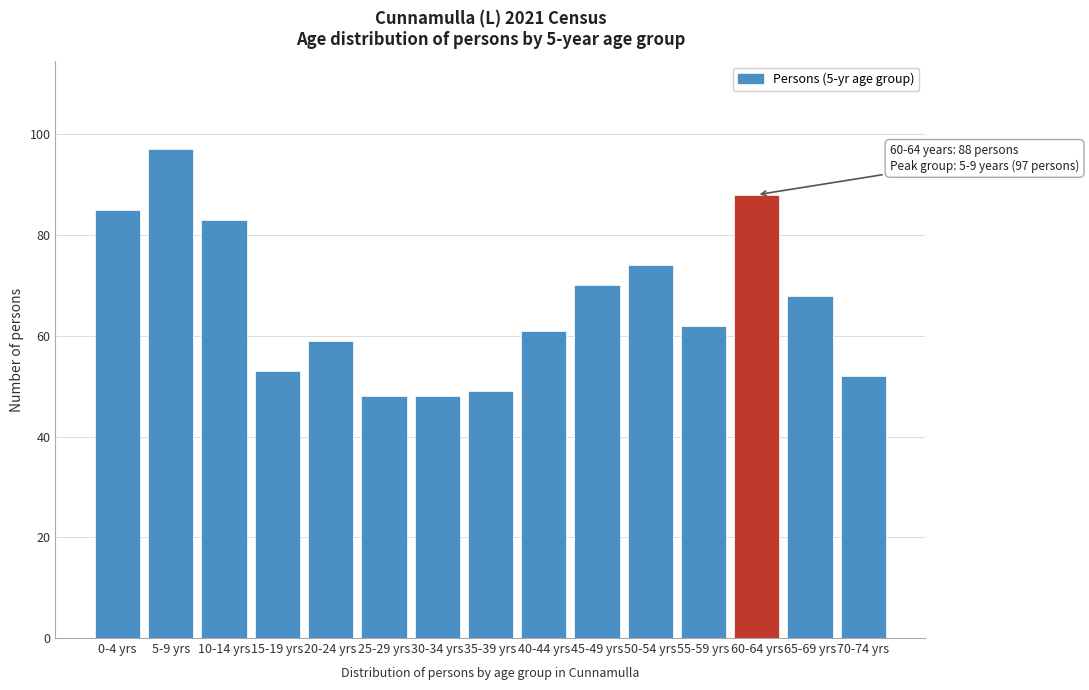

Reading left to right, transcribe all the data shown in this chart.

85	97	83	53	59	48	48	49	61	70	74	62	88	68	52